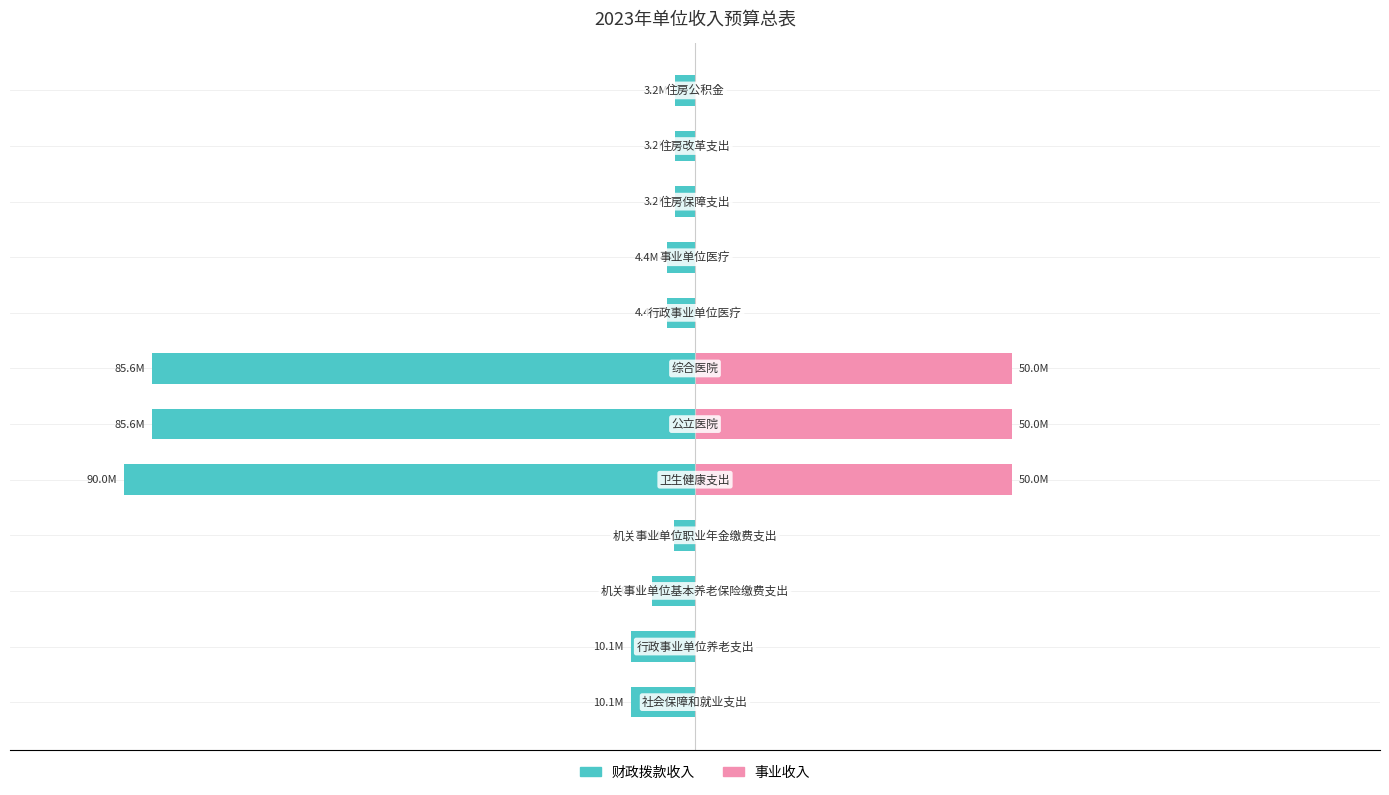

What is the total value across all series at 4?

-17.8